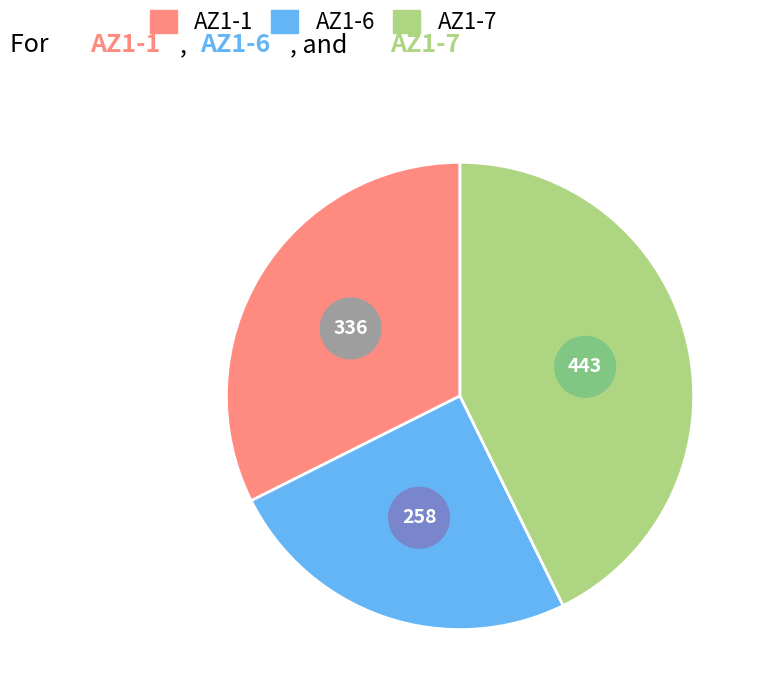

What percentage do AZ1-1 and AZ1-7 together represent?

75.1%